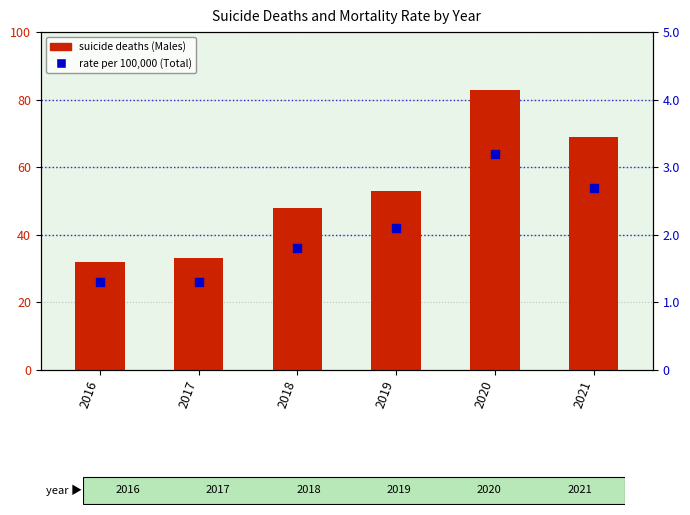

Which series reaches the minimum Y coordinate?

suicide rate per 100,000 (Total)